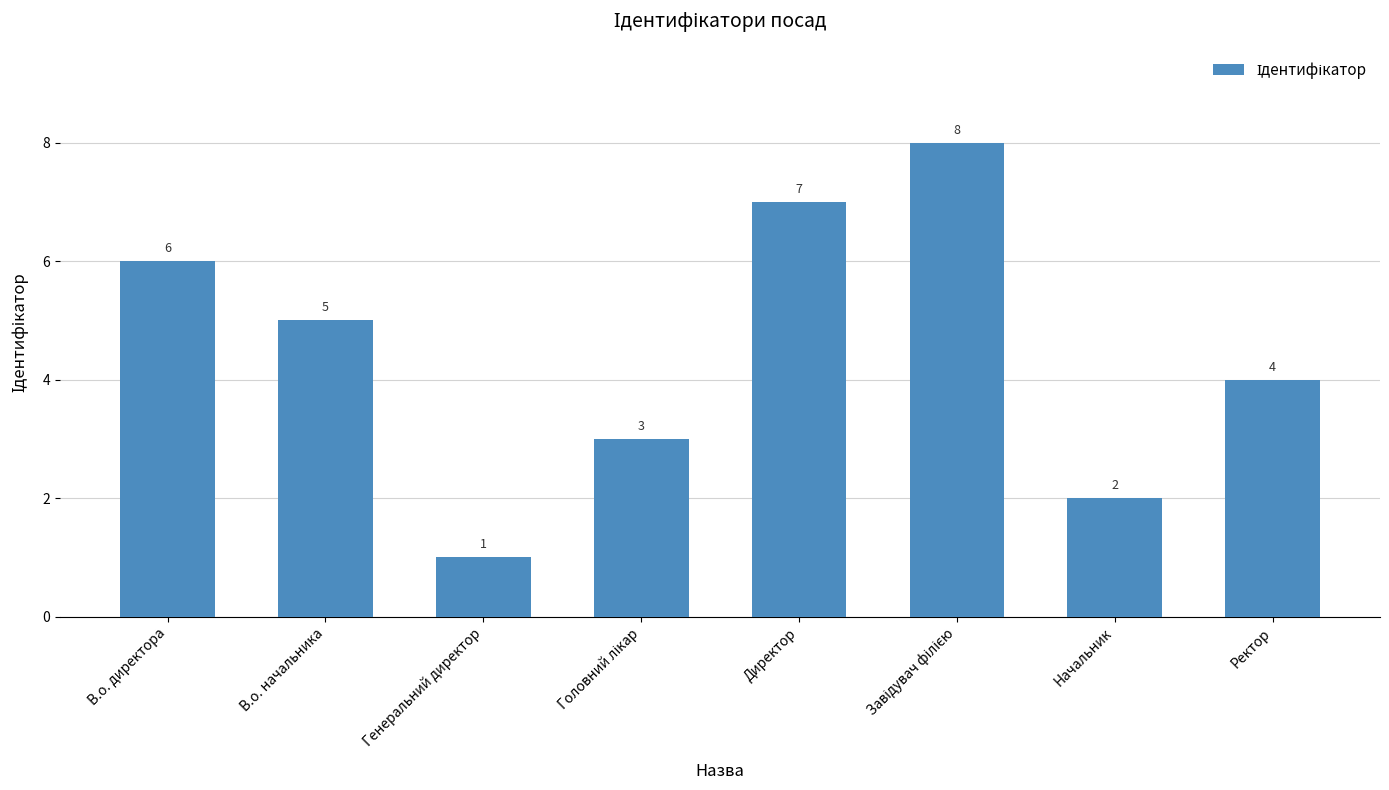

Reading left to right, extract all data points from this chart.

6	5	1	3	7	8	2	4